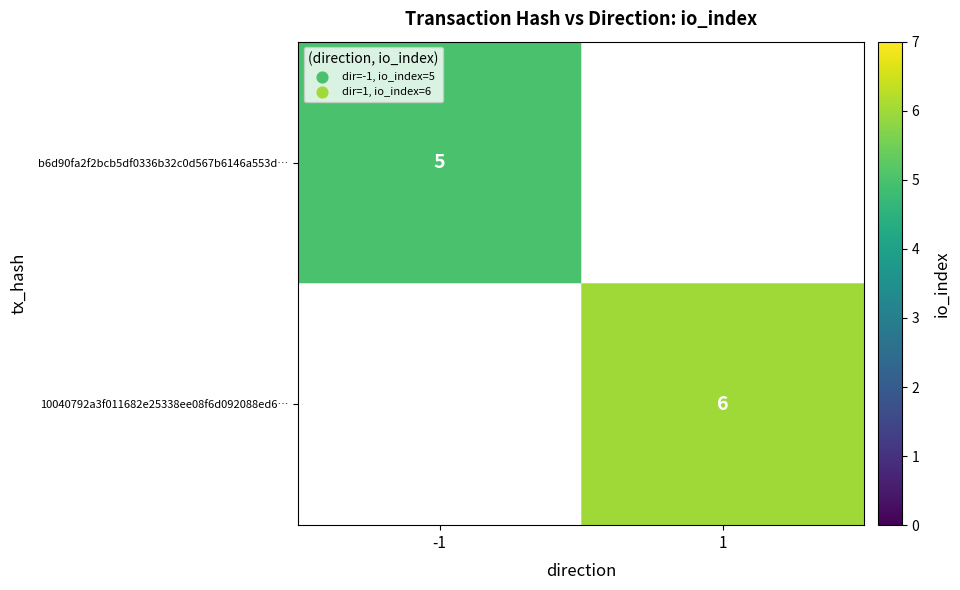

Is it true that b6d90fa2f2bcb5df0336b32c0d567b6146a553d… equals 7 at -1?

False